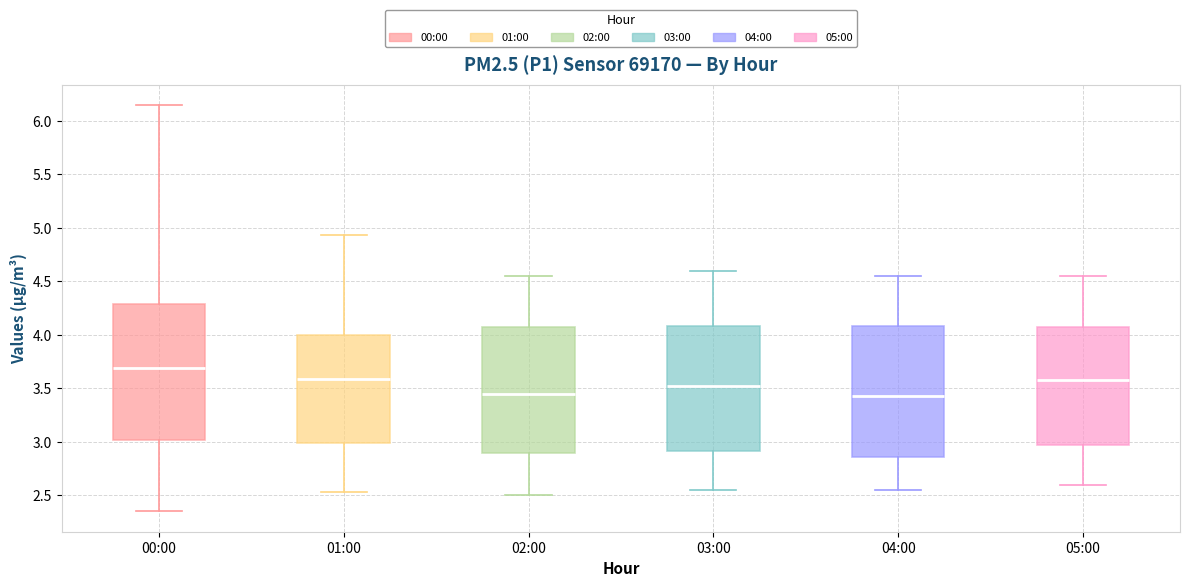

Reading left to right, transcribe this box plot: for each box, give where its median line is, the range the box spans, and where its two whiskers end, as read against the y-axis. The values are not printed on the chart, so give them approximately, as read against the axis.

00:00: median 3.70, box 3.00 to 4.30, whiskers 2.35 to 6.15
01:00: median 3.60, box 3.00 to 4.00, whiskers 2.55 to 4.95
02:00: median 3.45, box 2.90 to 4.10, whiskers 2.50 to 4.55
03:00: median 3.55, box 2.90 to 4.10, whiskers 2.55 to 4.60
04:00: median 3.45, box 2.85 to 4.10, whiskers 2.55 to 4.55
05:00: median 3.60, box 3.00 to 4.10, whiskers 2.60 to 4.55